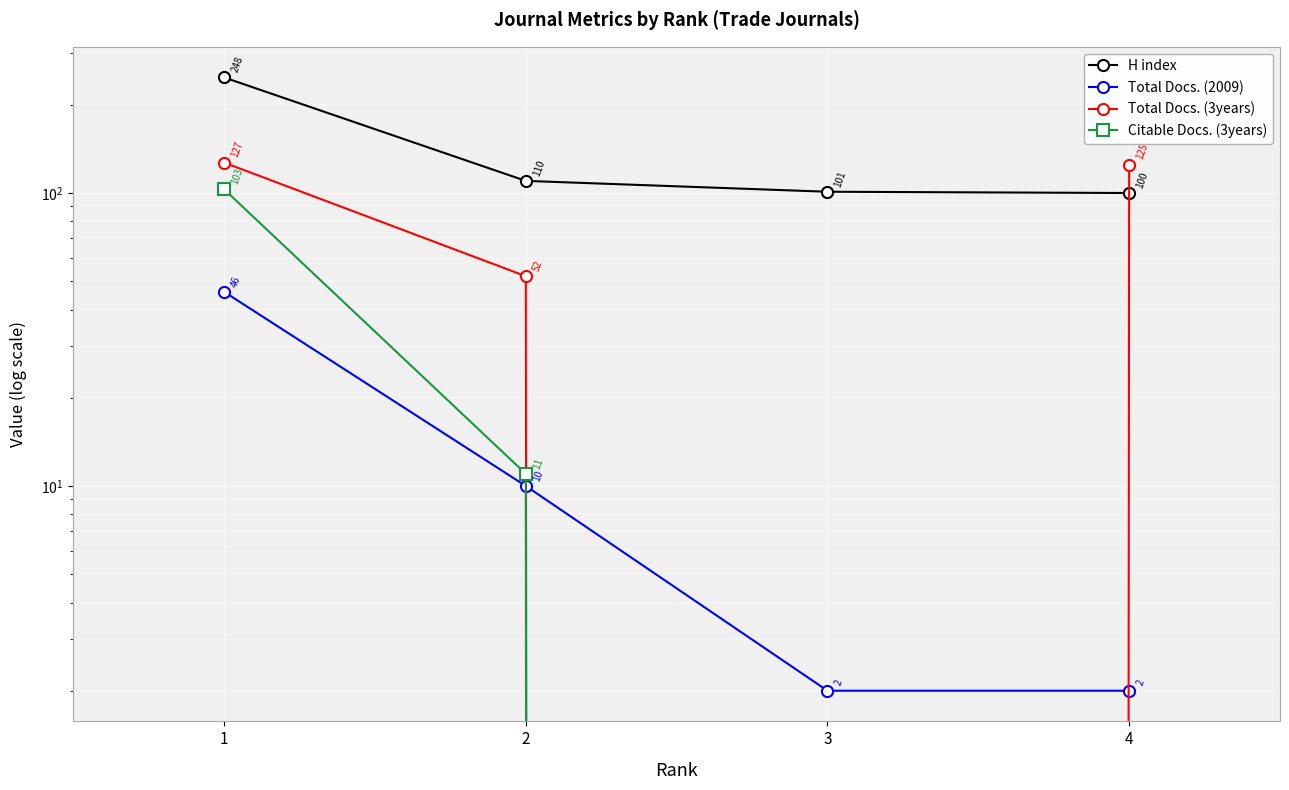

At 1, list the series in order from largest to smallest.

H index, Total Docs. (3years), Citable Docs. (3years), Total Docs. (2009)